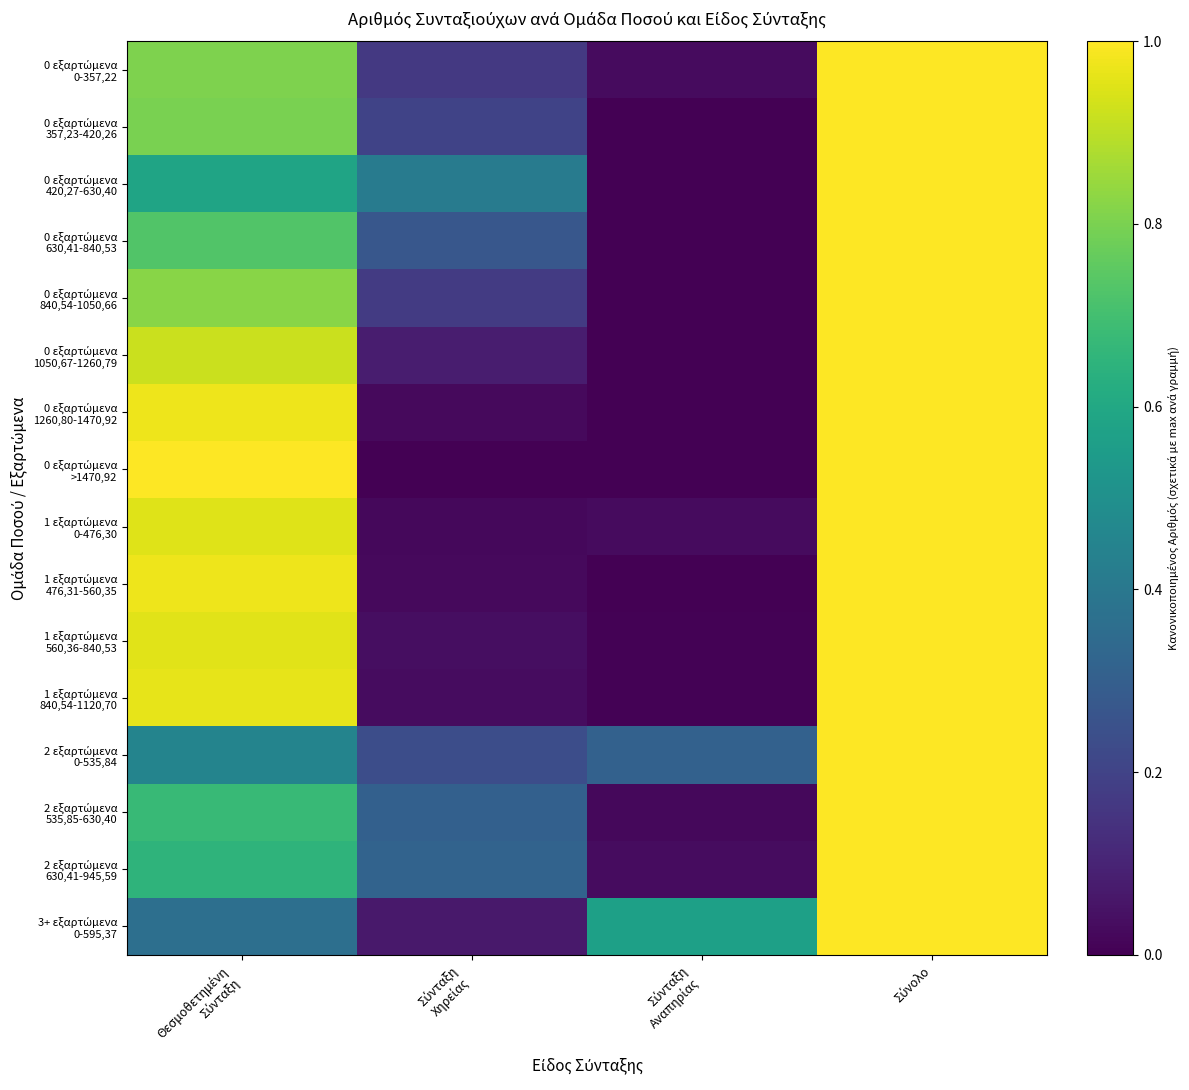

What is the greatest value displayed?

1.0